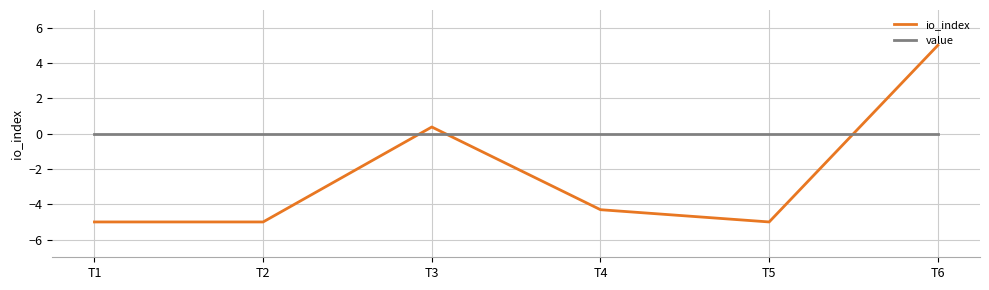

Which series has the widest spread of values?

io_index